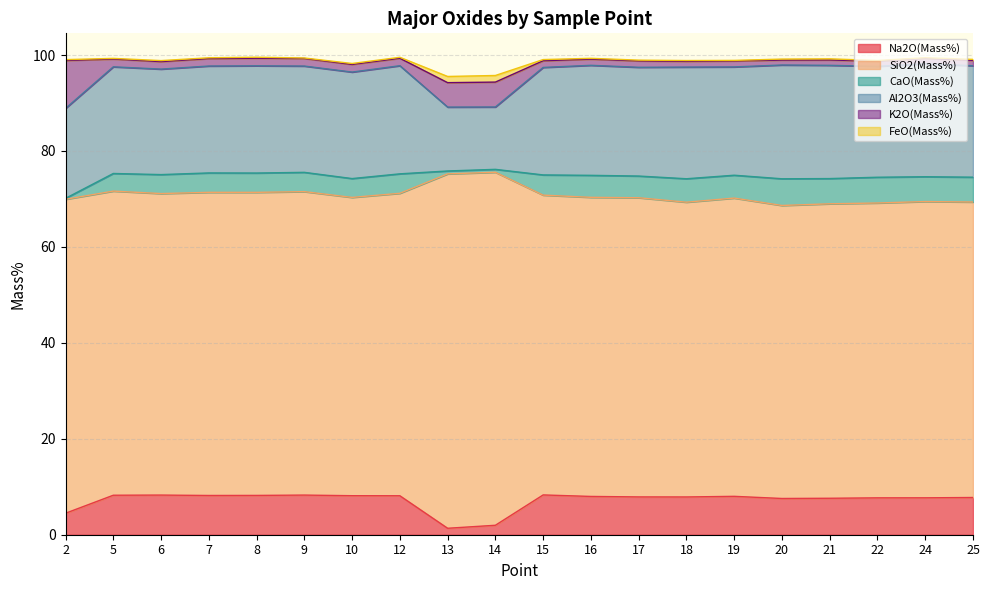

Is it true that Al2O3(Mass%) equals 35.8 at 16?

False